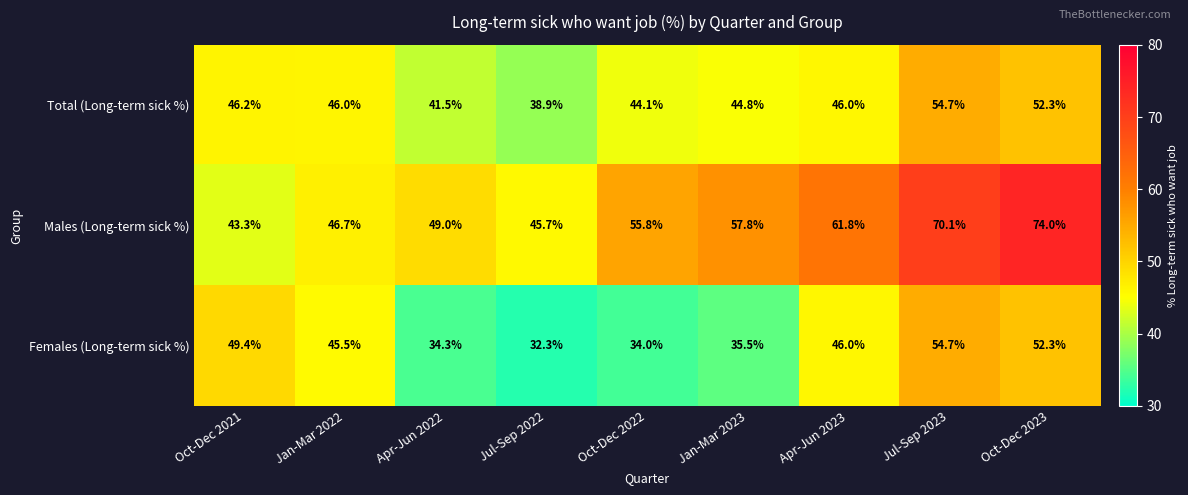

What is the maximum value shown in the chart?

74.0